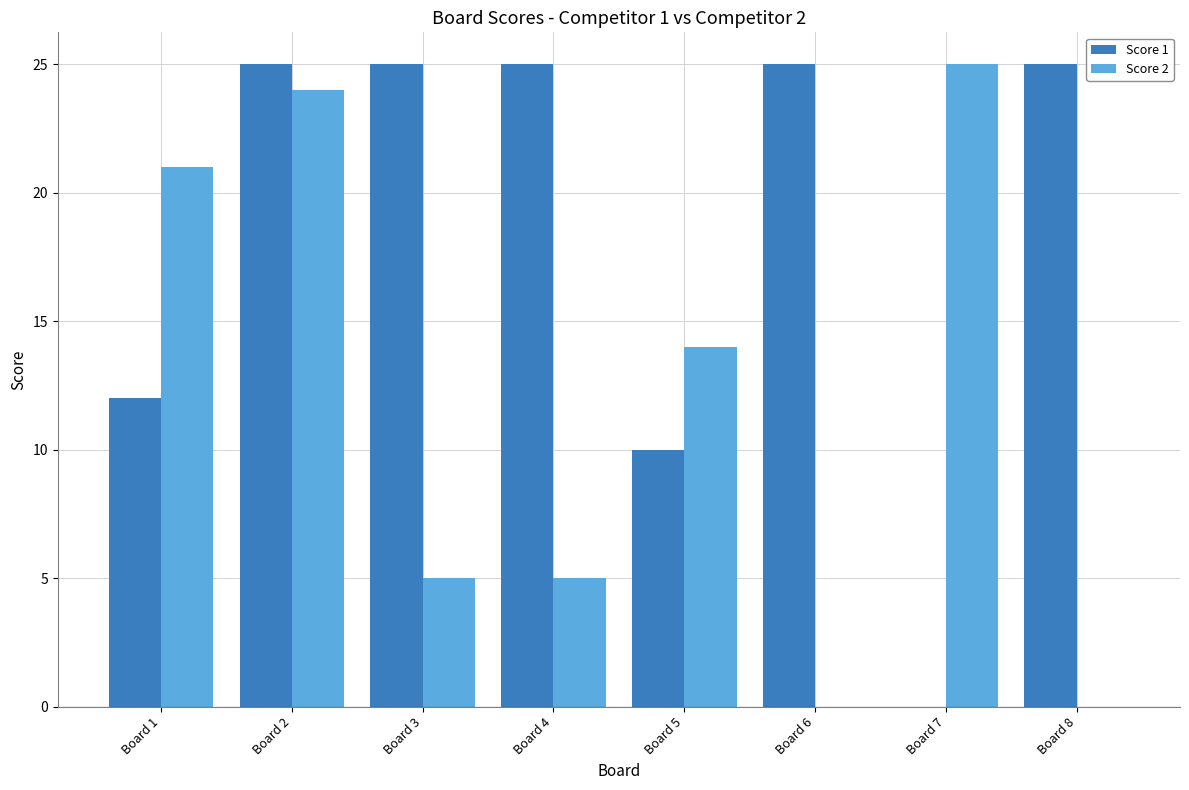

The value of Score 2 at Board 1 is 21. True or false?

True